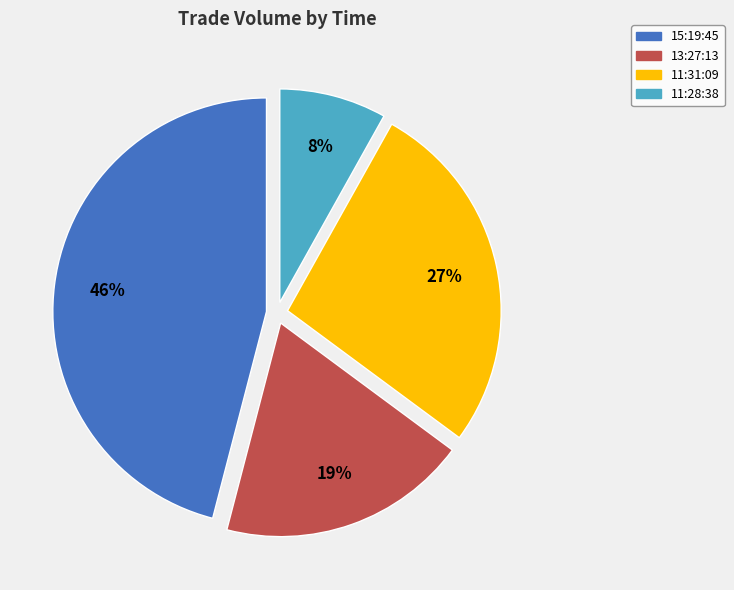

Is there a majority slice in this chart?

No